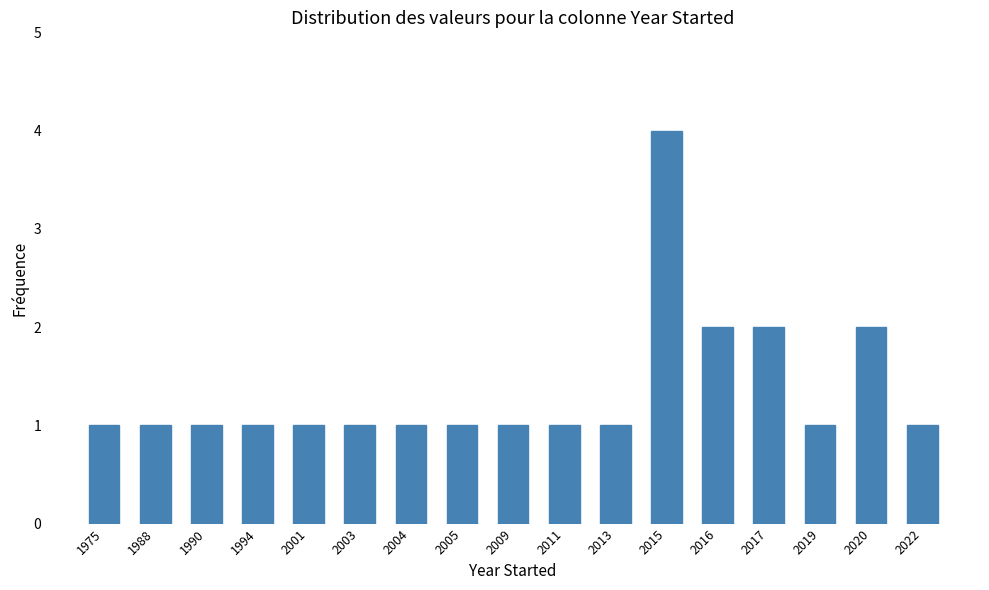

Reading right to left, what are all the values shown in this chart?

2022=1	2020=2	2019=1	2017=2	2016=2	2015=4	2013=1	2011=1	2009=1	2005=1	2004=1	2003=1	2001=1	1994=1	1990=1	1988=1	1975=1